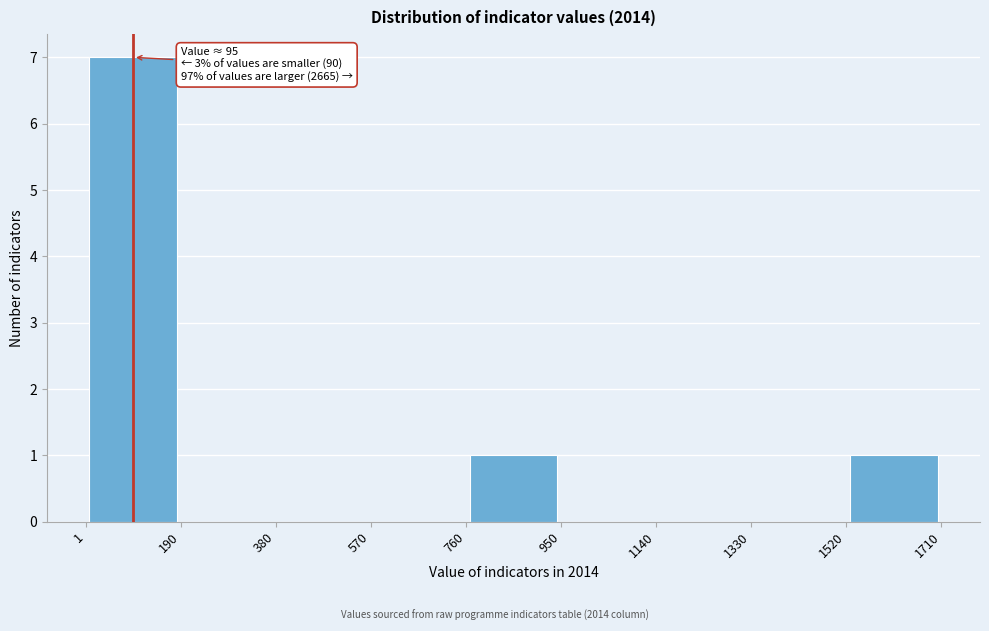

Which range on the x-axis has the tallest bar?

1 to 190